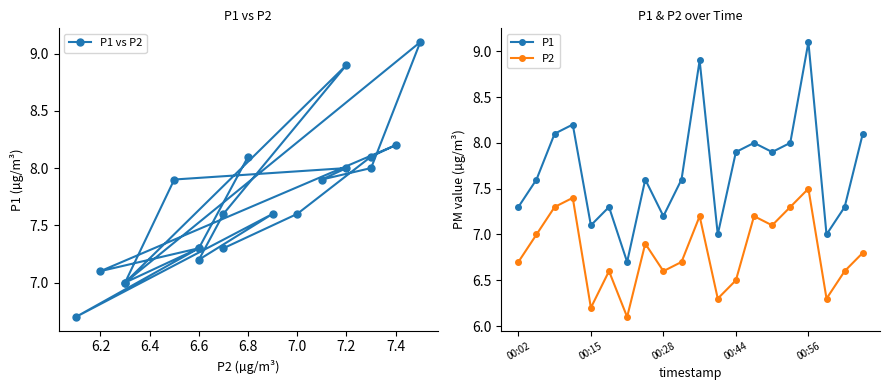

What is the highest value of the P1 series?

9.1